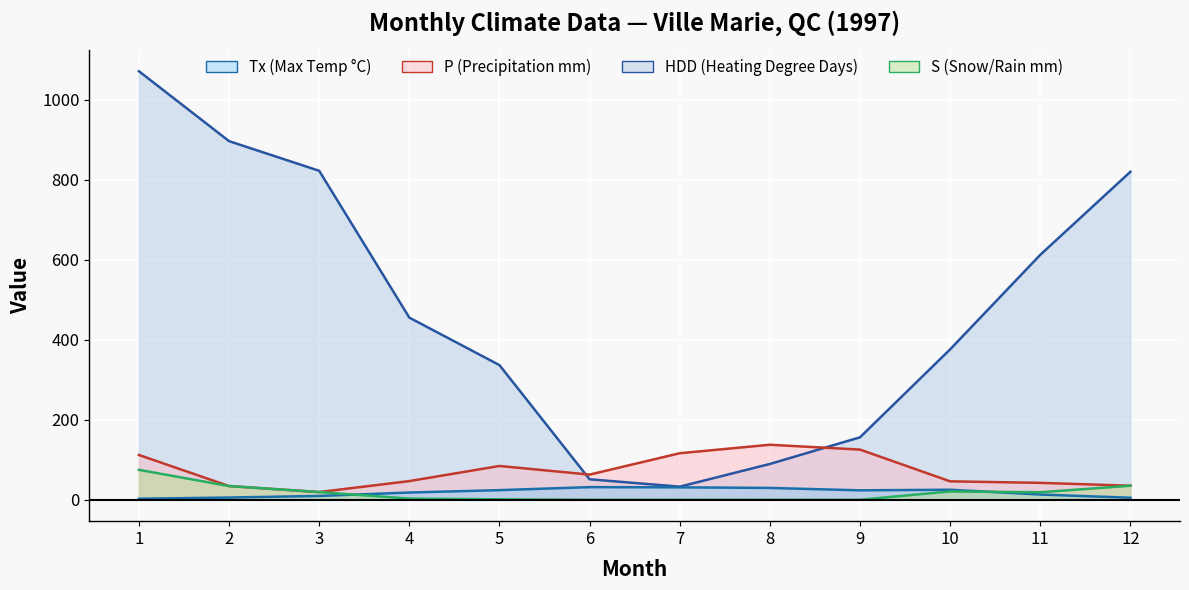

At which category does Tx reach its first local valley?

9